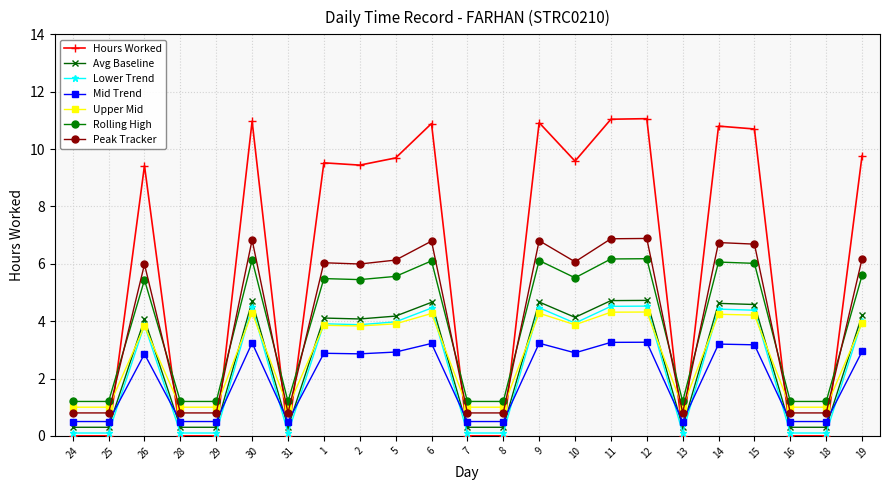

True or false: Lower Trend has a value of 4.5 at 9.

True